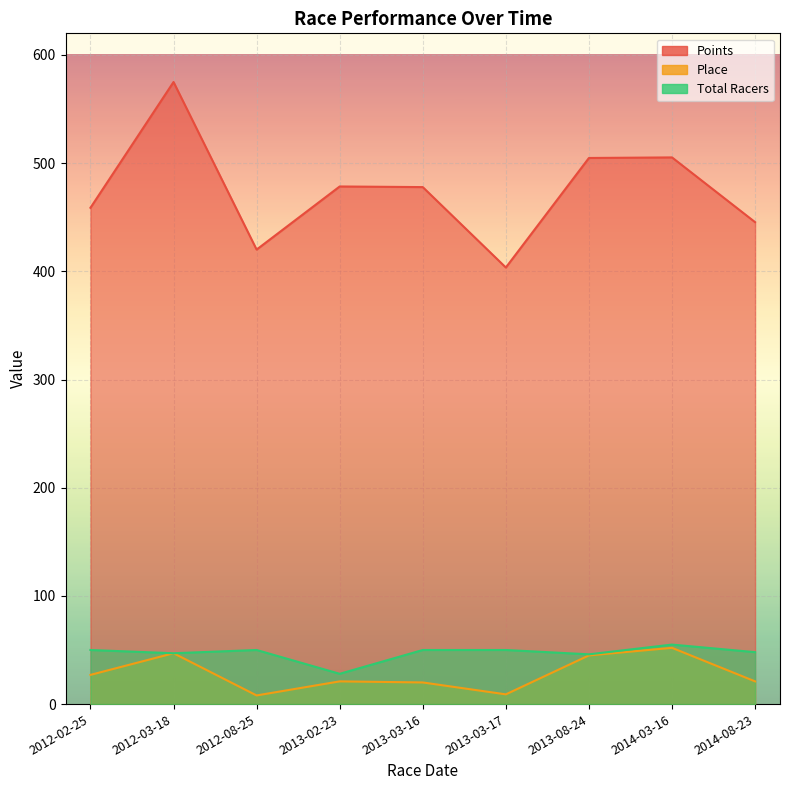

Which series changed the most between 2012-08-25 and 2014-03-16?

Points